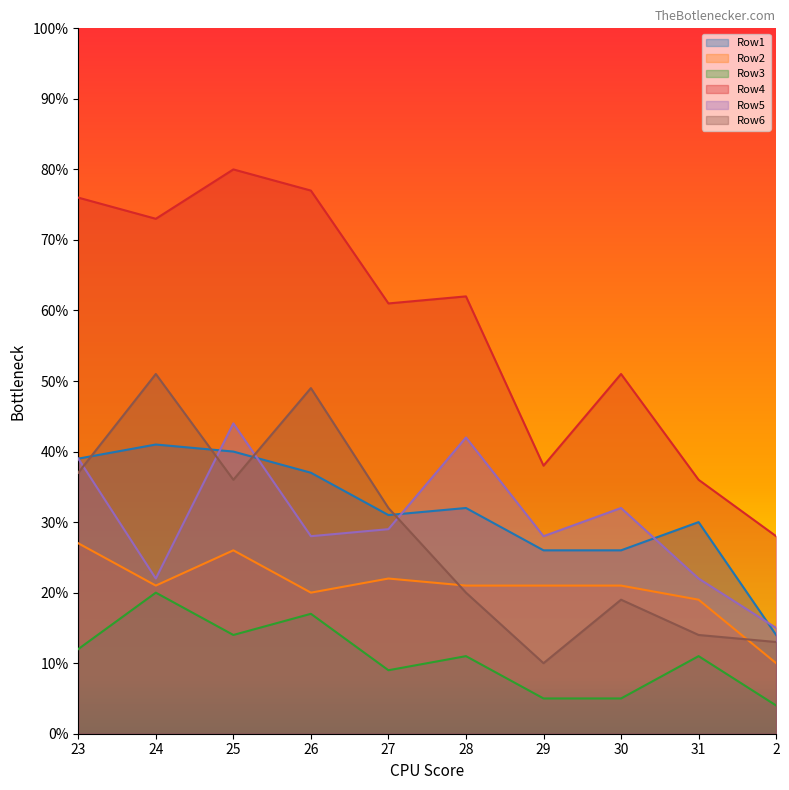

Which label corresponds to the smallest value in the chart?

2